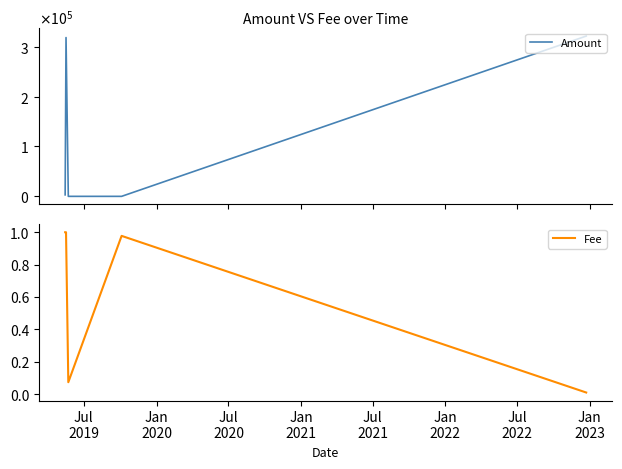

Between Jul
2019 and Jan
2020, which series saw the biggest shift?

Amount